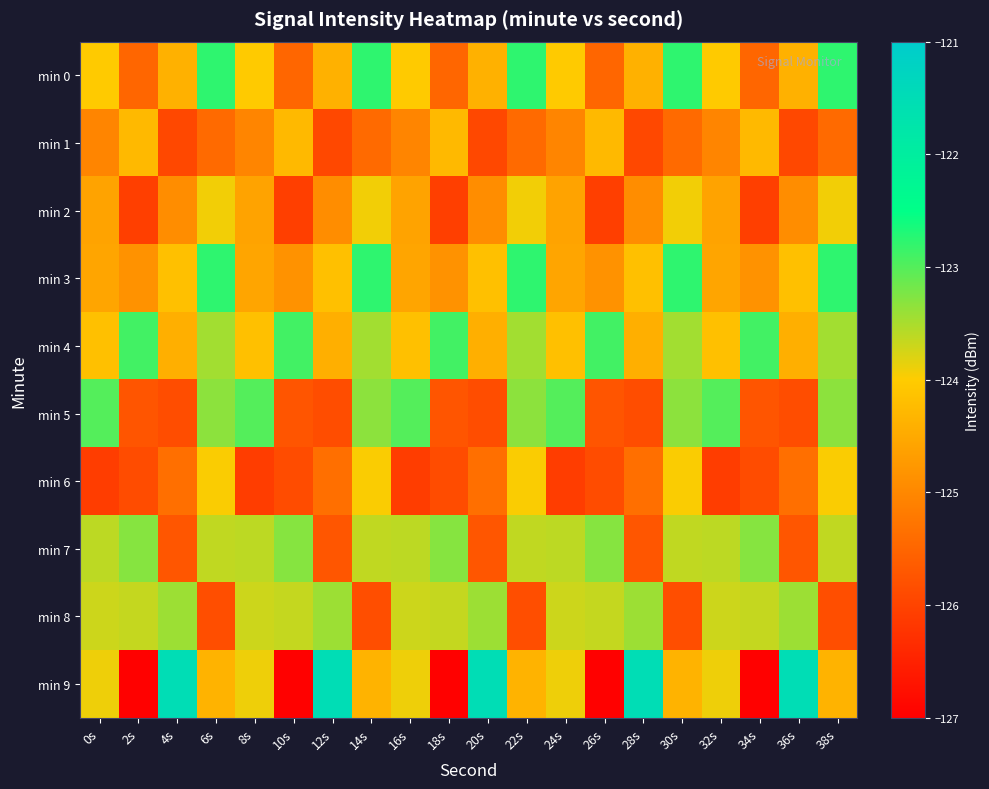

How many categories are shown in the chart?

20